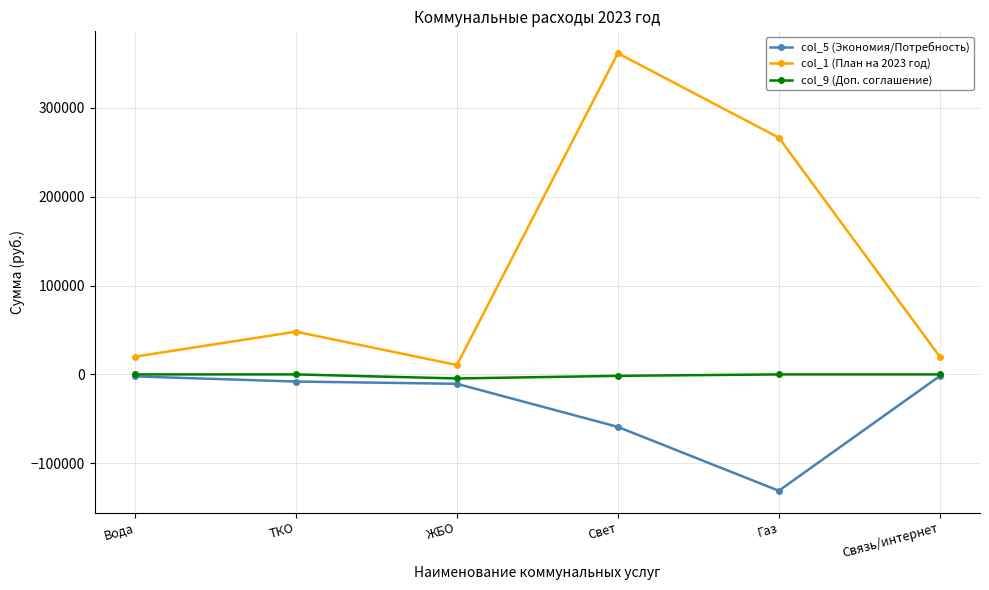

Which series has the largest range (max minus min)?

col_1 (План на 2023 год)